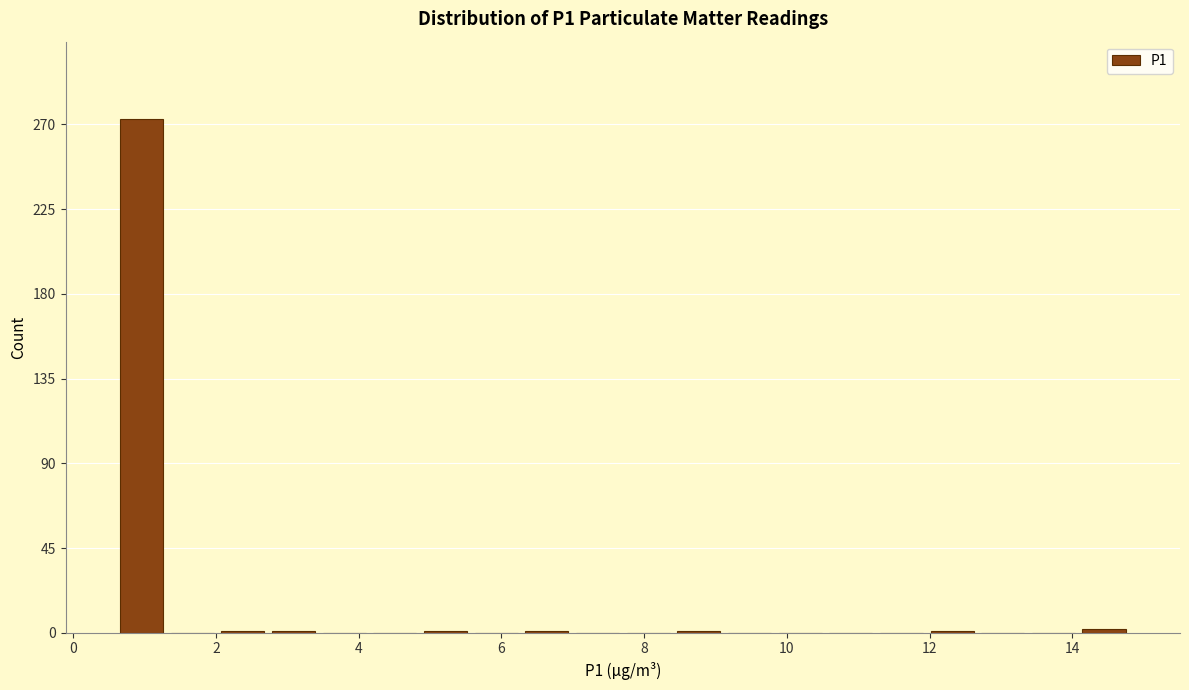

Read against the x-axis, roughly where is the centre of the tallest bar?

1.0